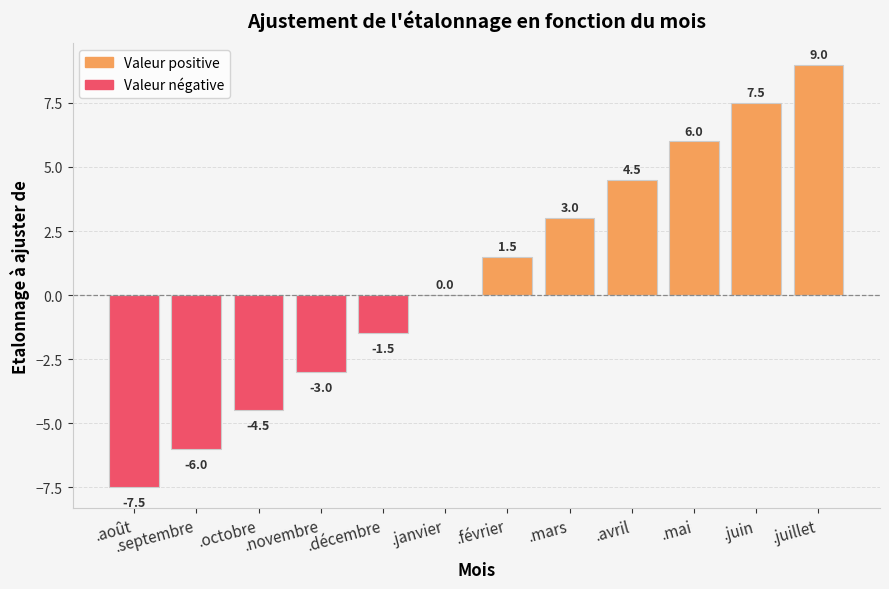

Where does the data first go above 1?

.février